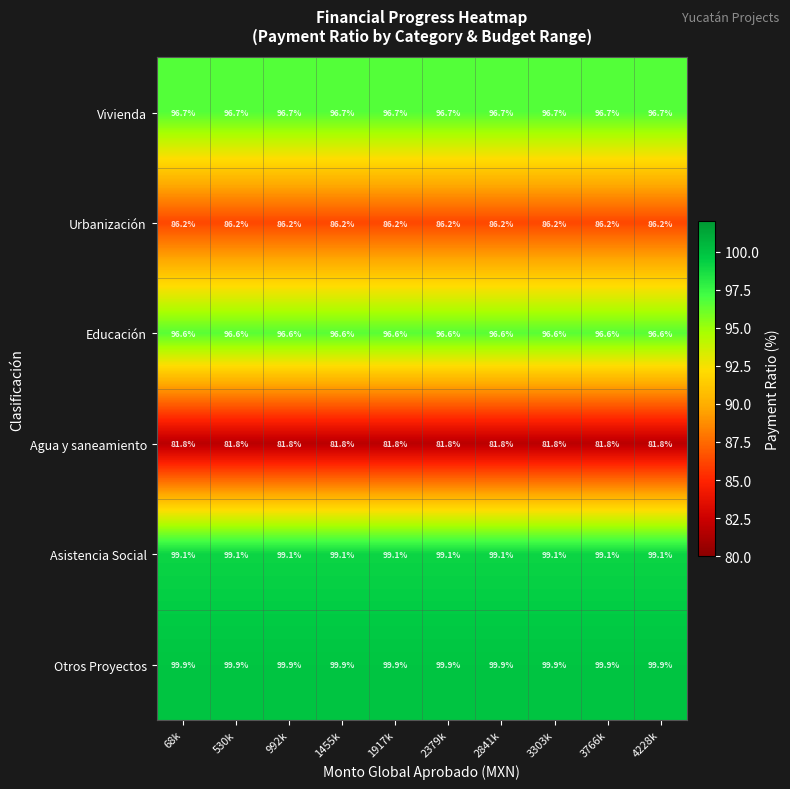

Is it true that Vivienda equals 96.7 at 3766k?

True